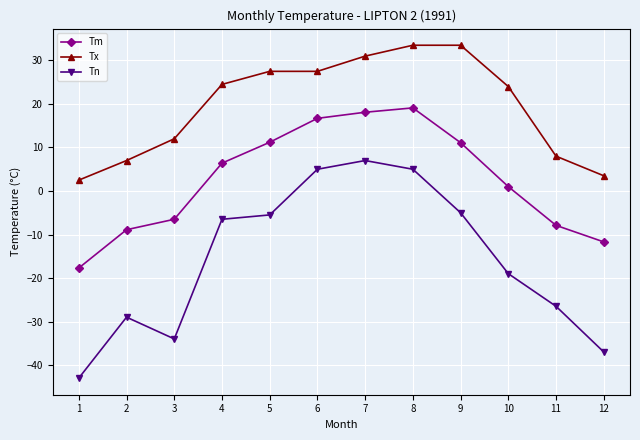

Between 8 and 9, which series saw the biggest shift?

Tn